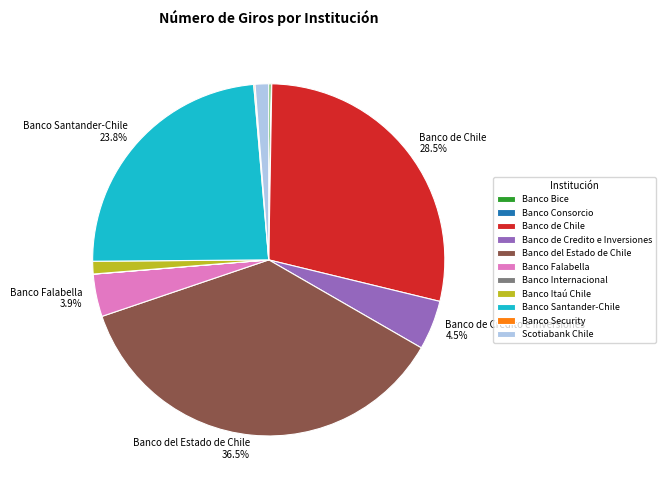

Is there any slice that represents more than half of the pie?

No